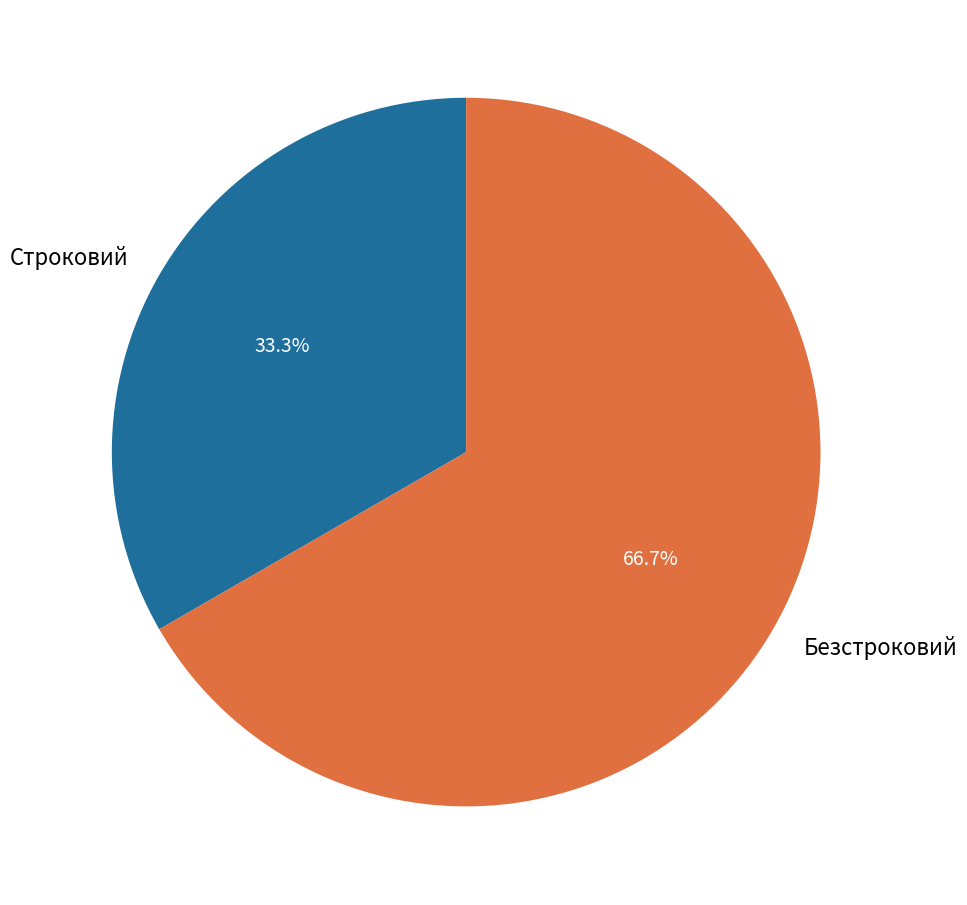

How many segments does this pie chart have?

2